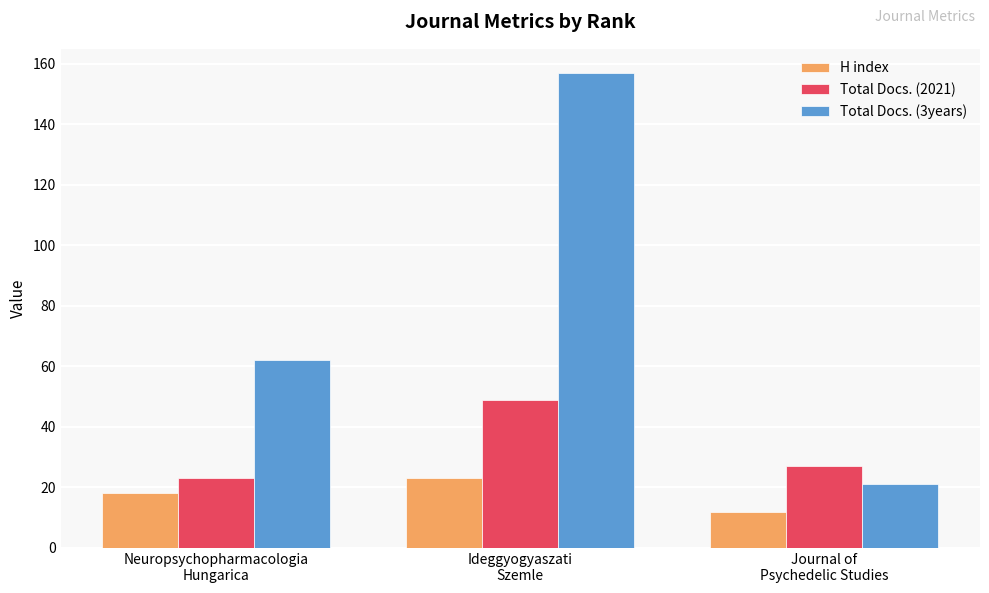

Rank the series at Neuropsychopharmacologia
Hungarica from lowest to highest value.

H index, Total Docs. (2021), Total Docs. (3years)